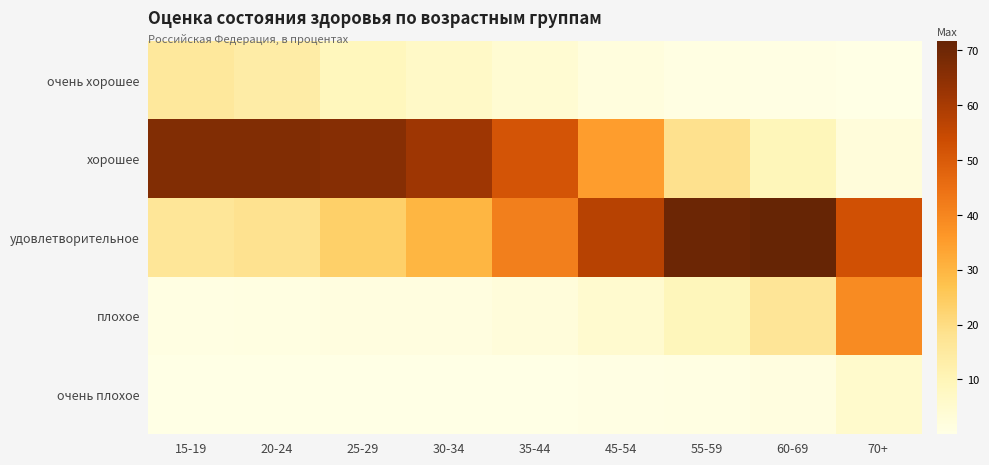

Which series has the largest range (max minus min)?

хорошее